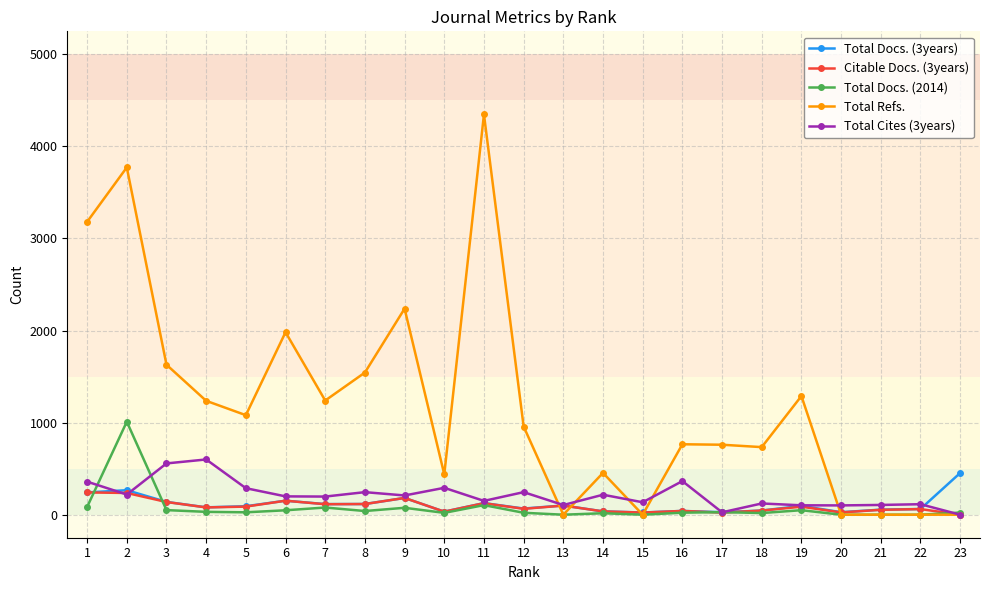

How many values in the Citable Docs. (3years) series are below 79?

11